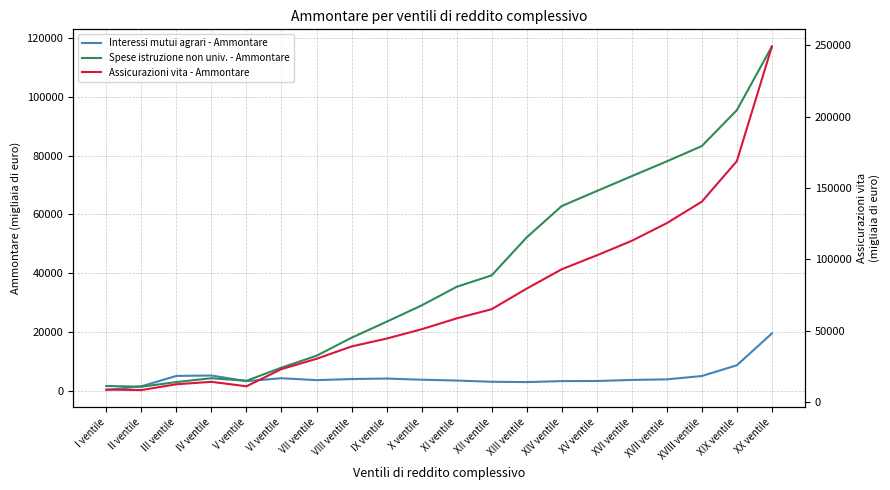

Which series has the largest range (max minus min)?

Assicurazioni vita - Ammontare